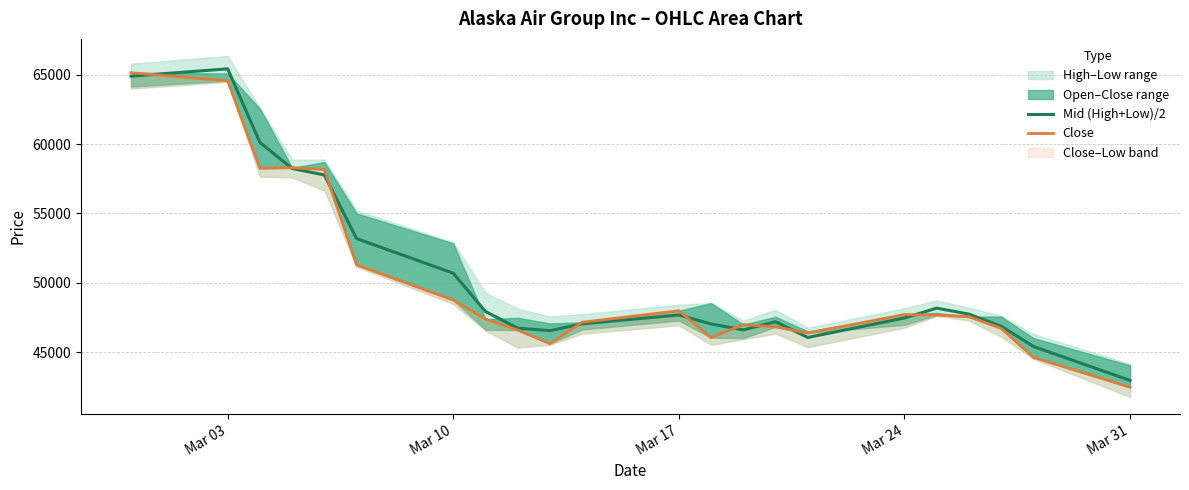

Where is the first local maximum for Mid (High+Low)/2?

Mar 03